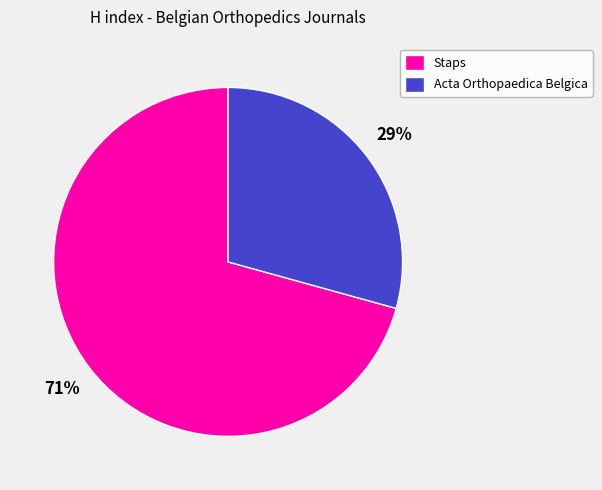

Which slice is the smallest?

Acta Orthopaedica Belgica